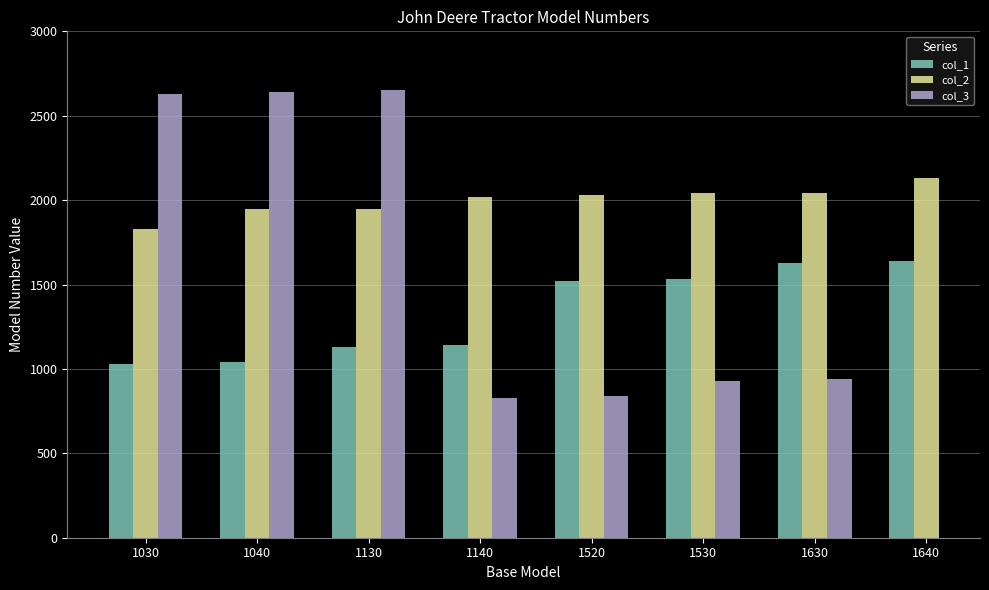

True or false: col_2 has a value of 1830 at 1030.

True